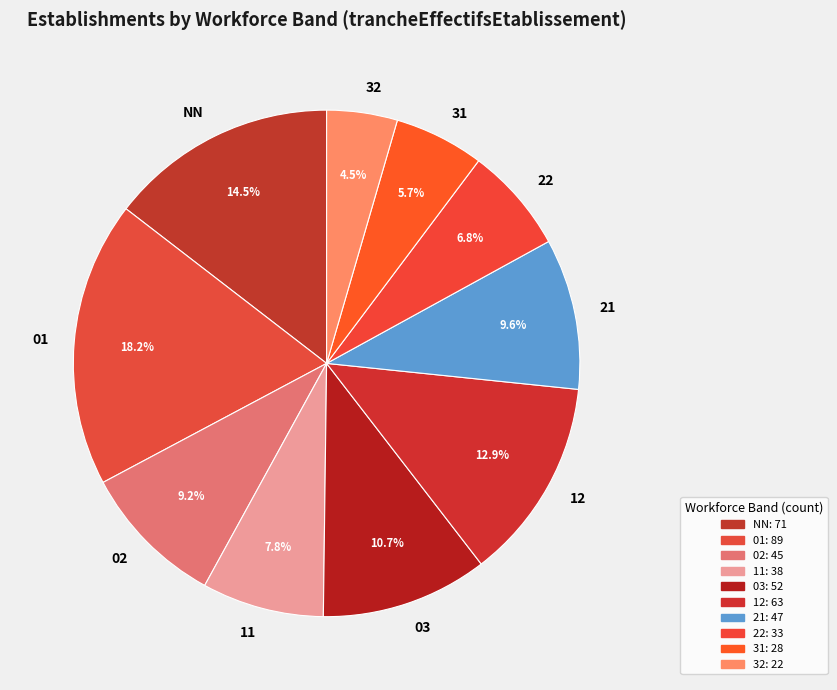

To the nearest percent, what is the average slice percentage?

10%